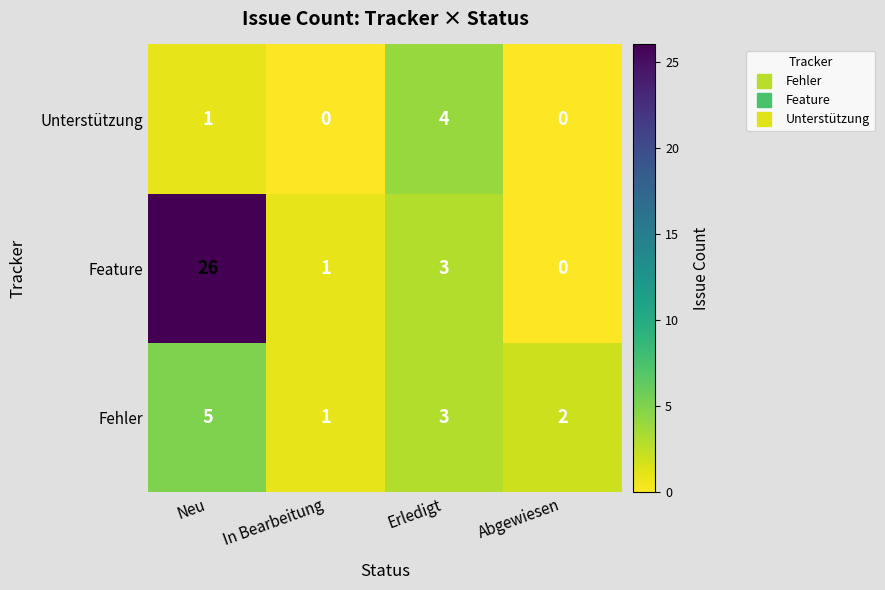

What is the average value of the Feature series?

8